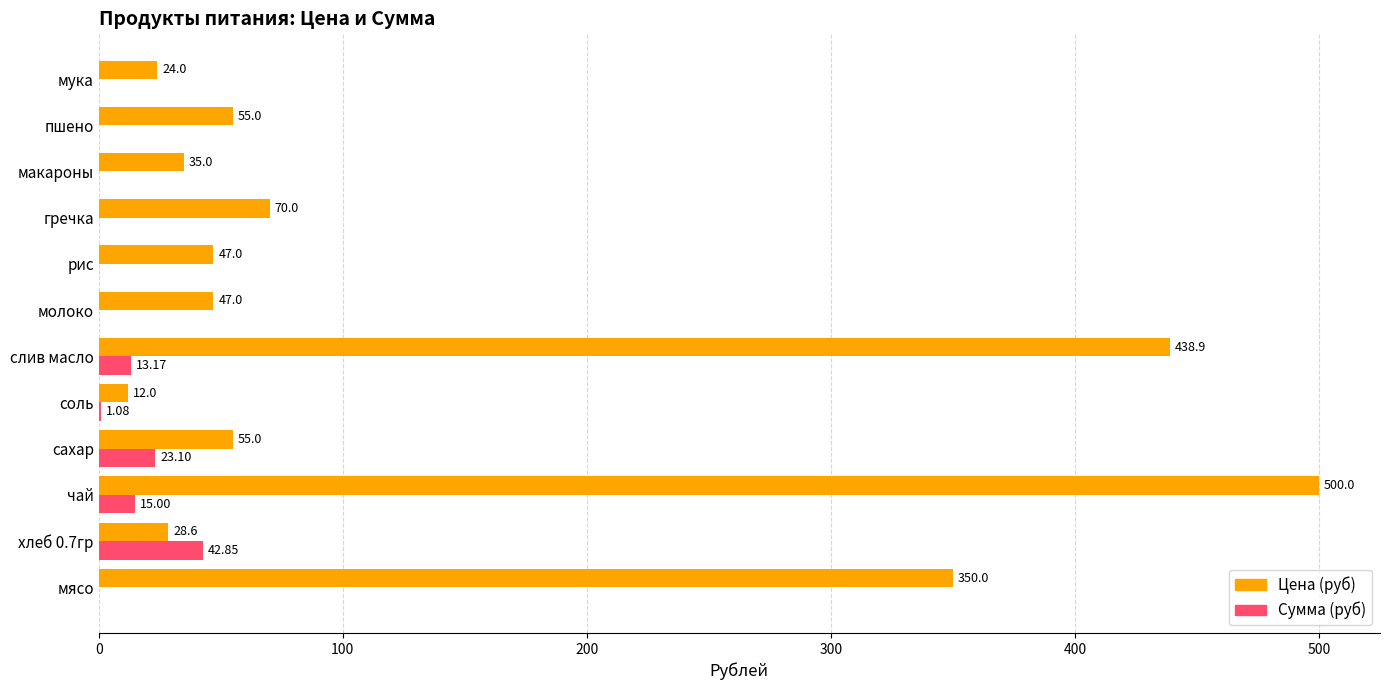

Which series changed the most between сахар and мука?

Цена (руб)